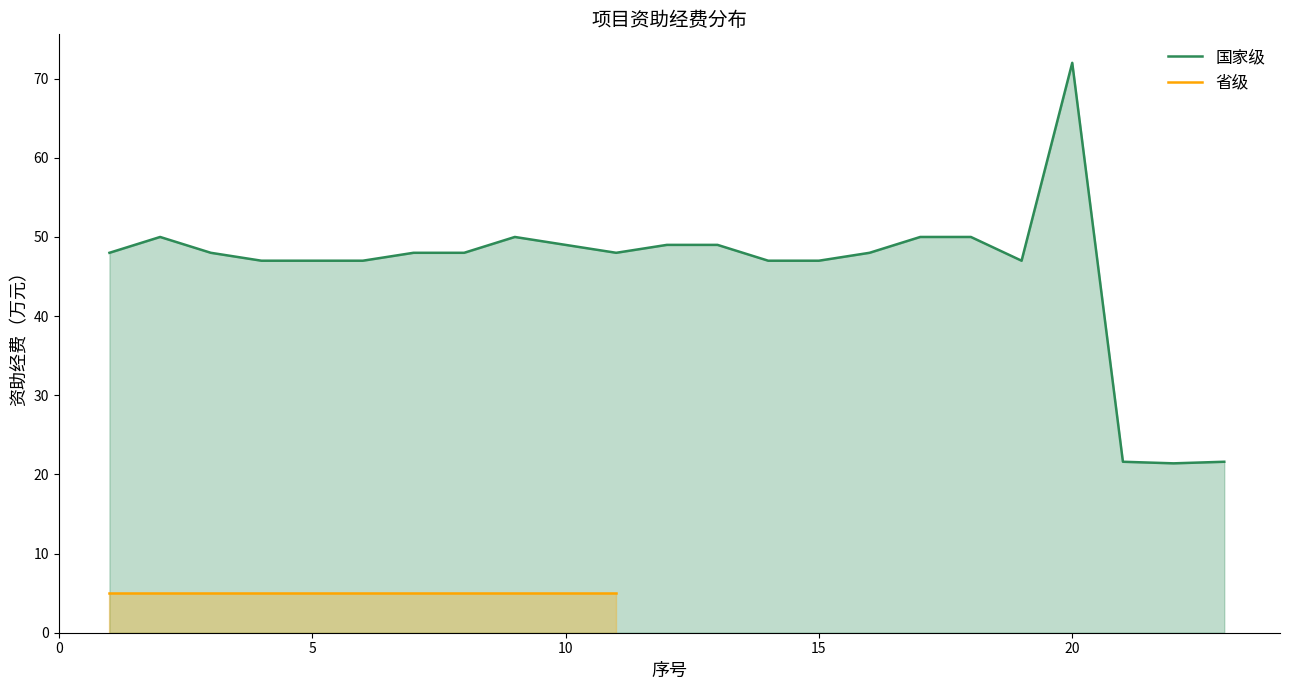

Rank the categories by value from lowest to highest.

22, 21, 23, 4, 5, 6, 14, 15, 19, 1, 3, 7, 8, 11, 16, 10, 12, 13, 2, 9, 17, 18, 20